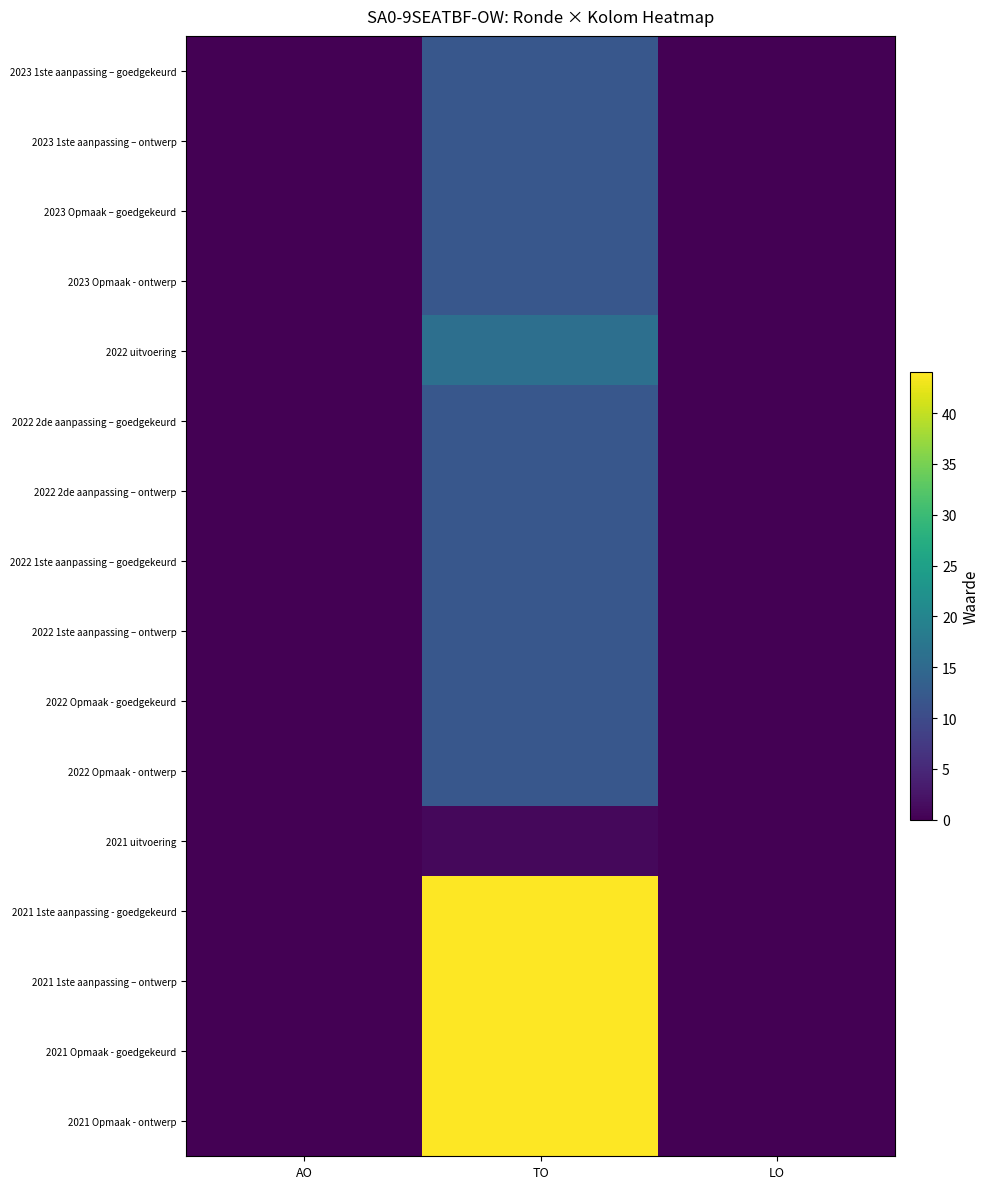

How many distinct data groups are displayed?

16